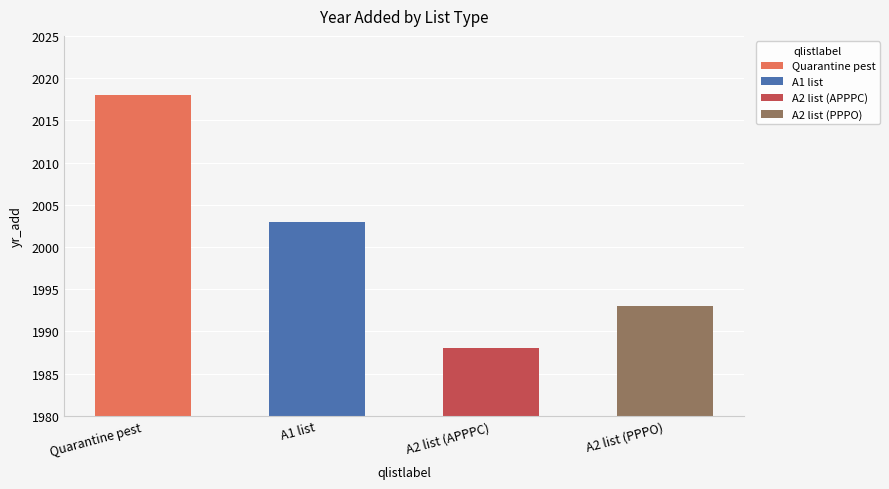

Reading left to right, what are all the values shown in this chart?

2018	2003	1988	1993